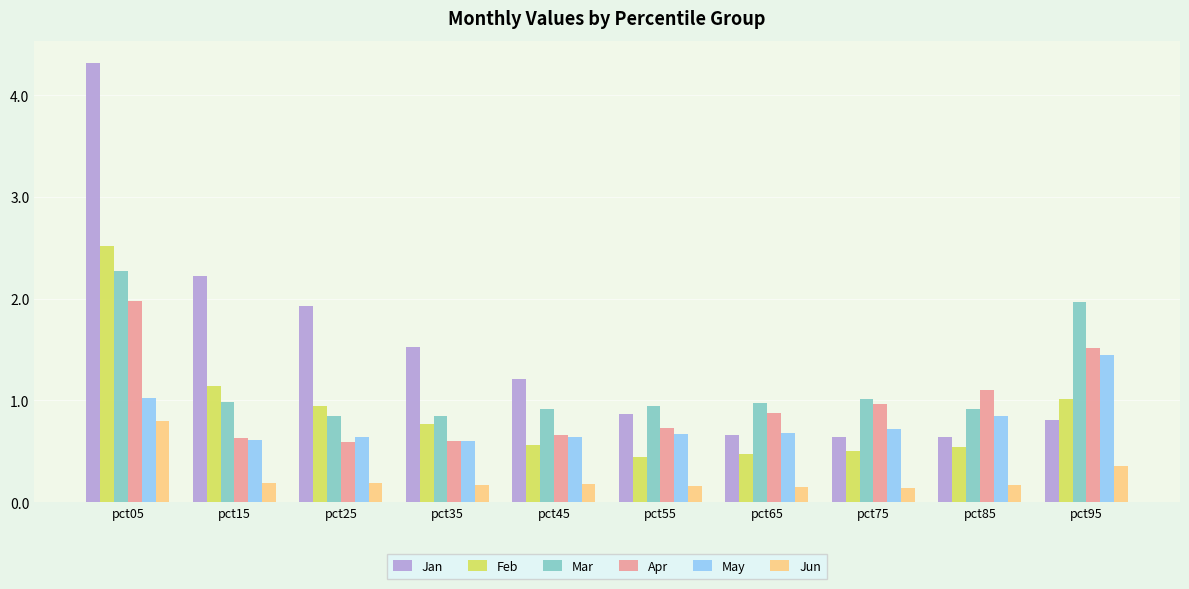

The value of May at pct85 is 0.3. True or false?

False